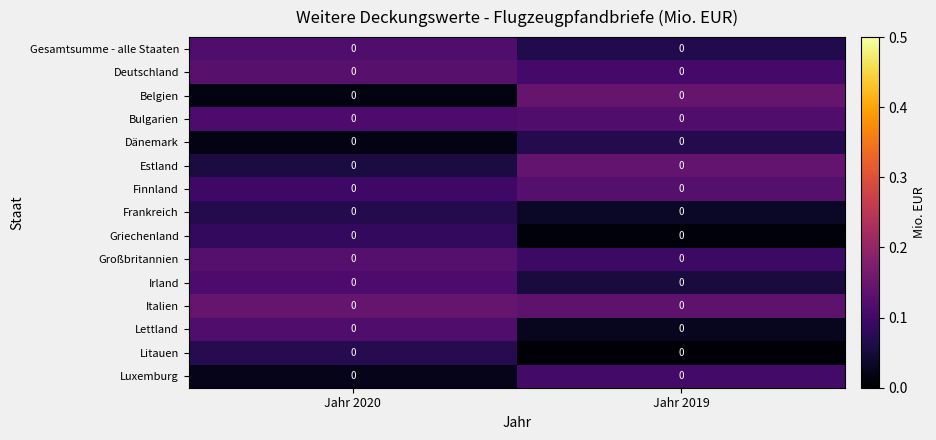

The value of Lettland at Jahr 2019 is 0.0. True or false?

False